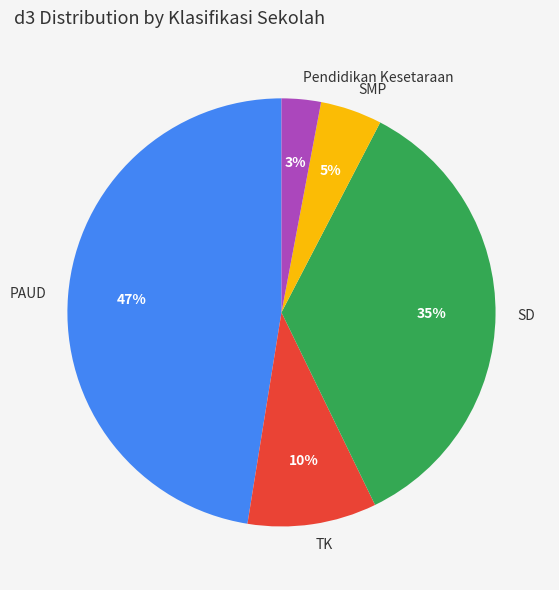

Does TK represent more than half of the total?

No